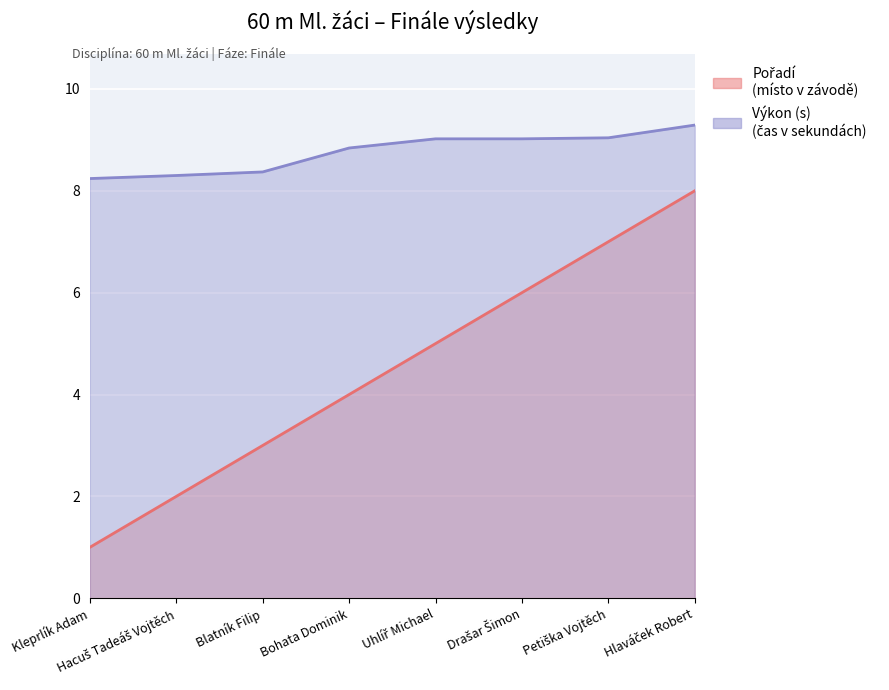

Which series has the largest range (max minus min)?

Pořadí